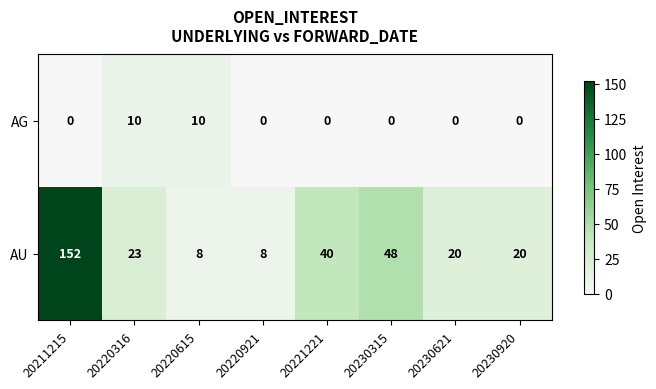

Is it true that AG equals 0 at 20230920?

True